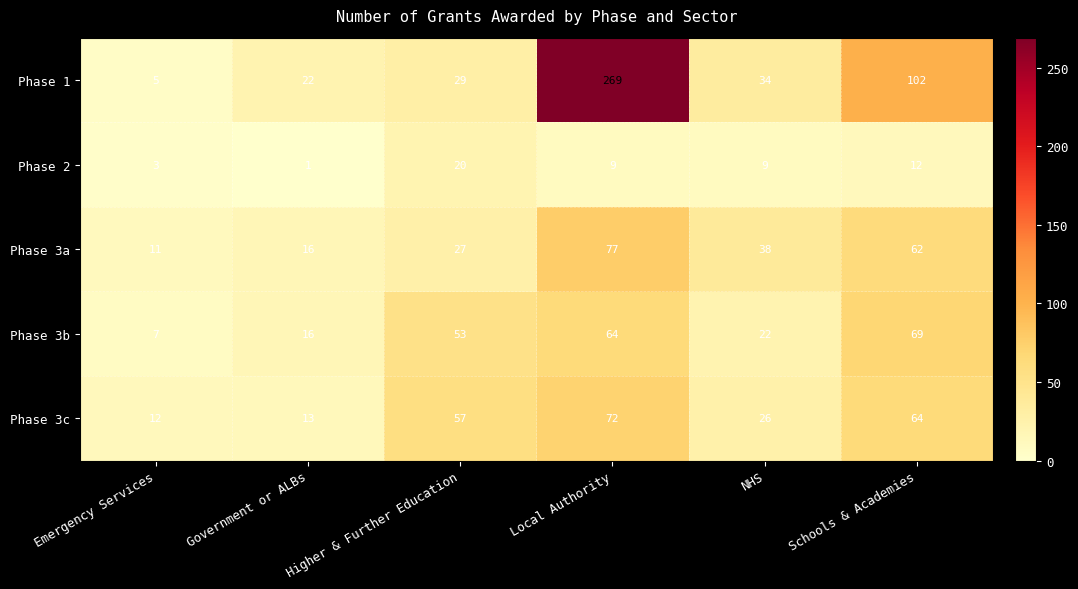

What value does the Phase 3c series have at Government or ALBs, to the nearest 5?

15